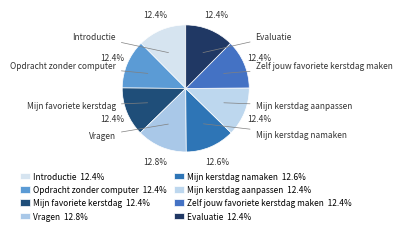

Combined, what portion of the pie is Zelf jouw favoriete kerstdag maken and Mijn kerstdag aanpassen?

24.9%